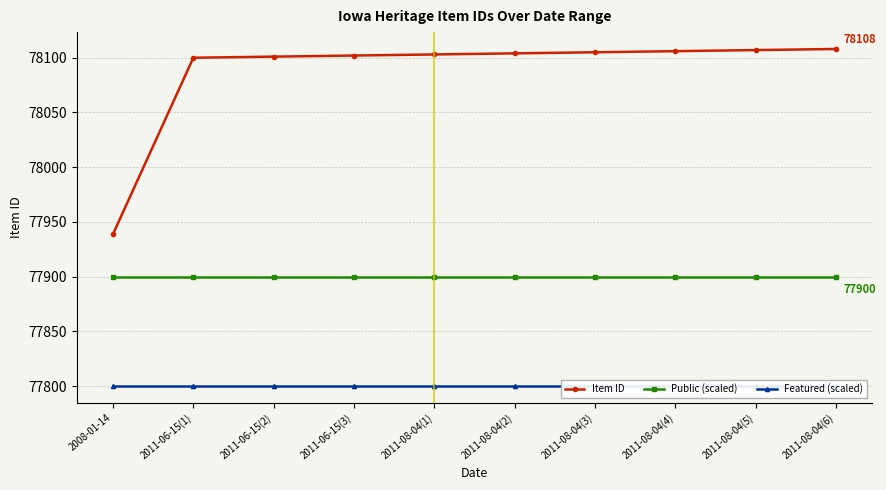

How many lines are shown in the chart?

3